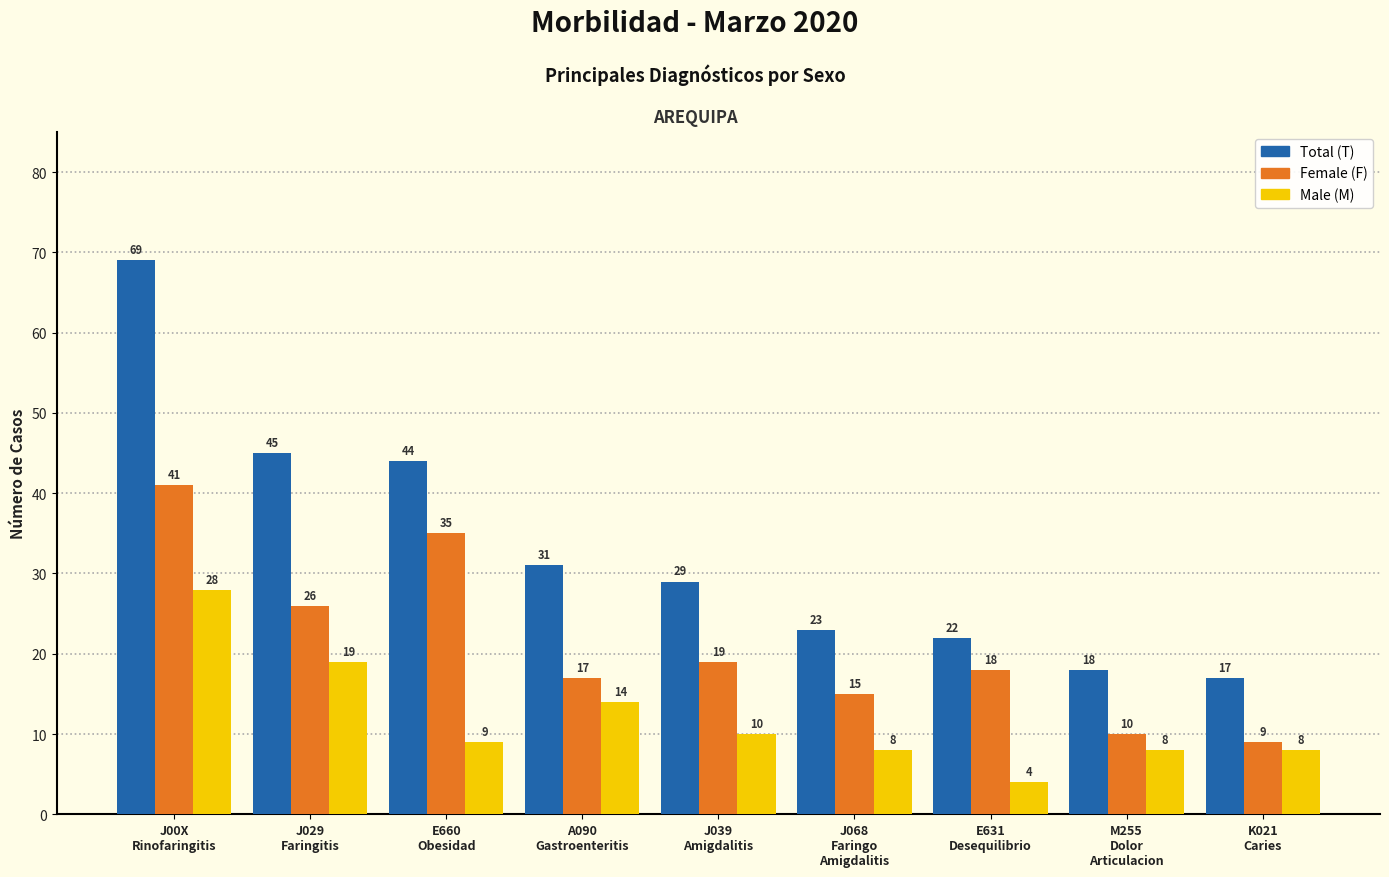

What is the label of the 2nd bar from the left?

J029
Faringitis